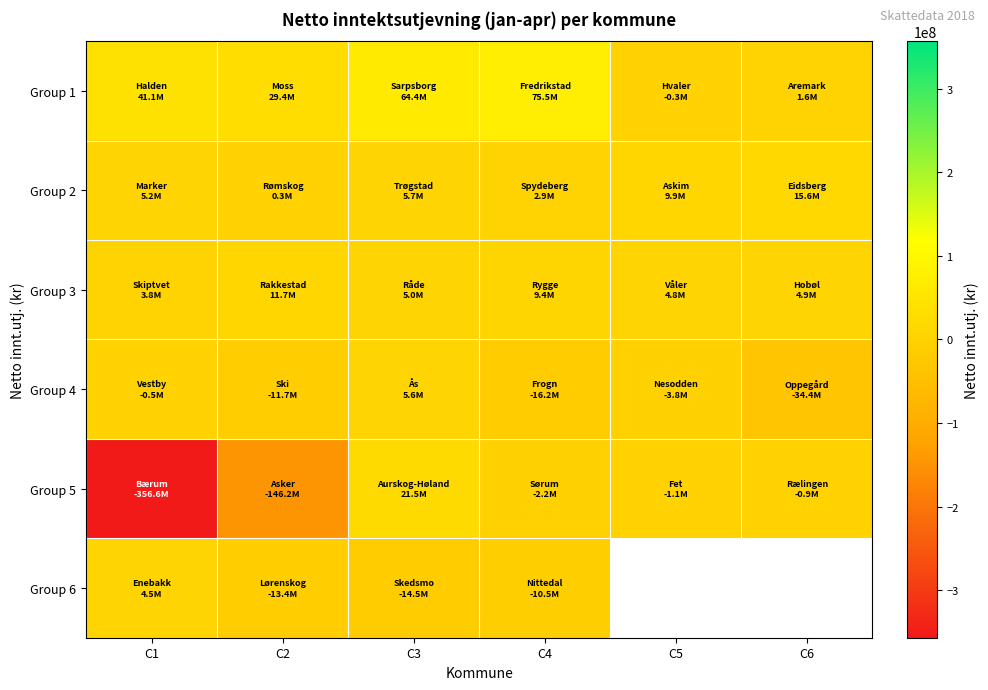

The value of Group 3 at C1 is 3821164.3. True or false?

True